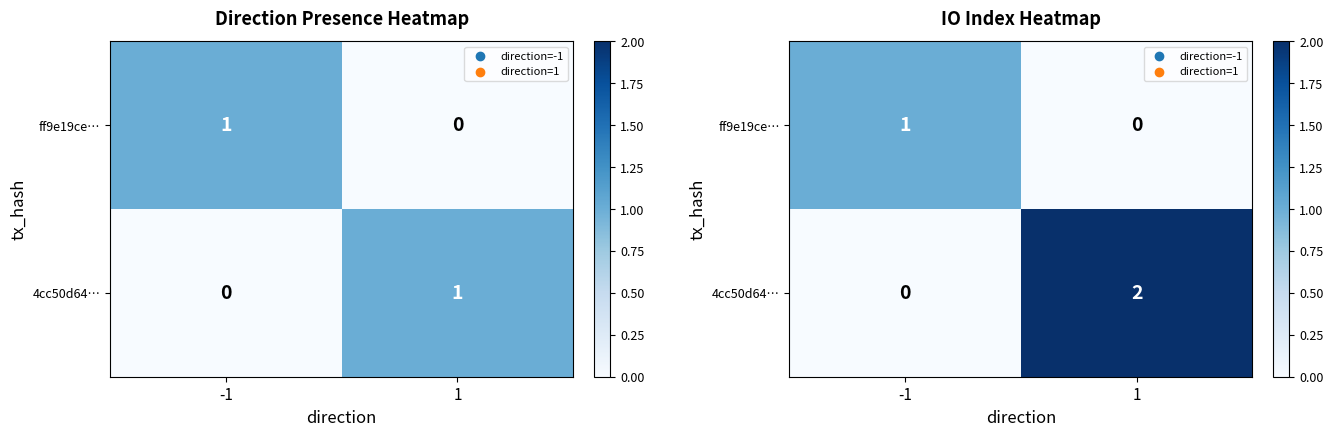

At how many categories does at least one series exceed 0?

2